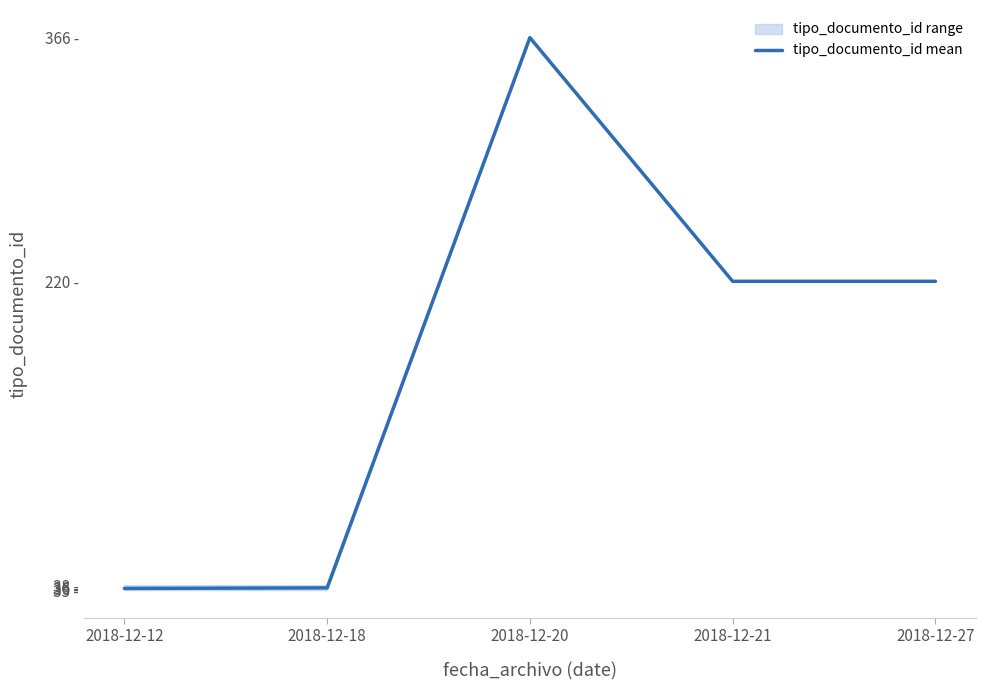

What is the average value?

175.7